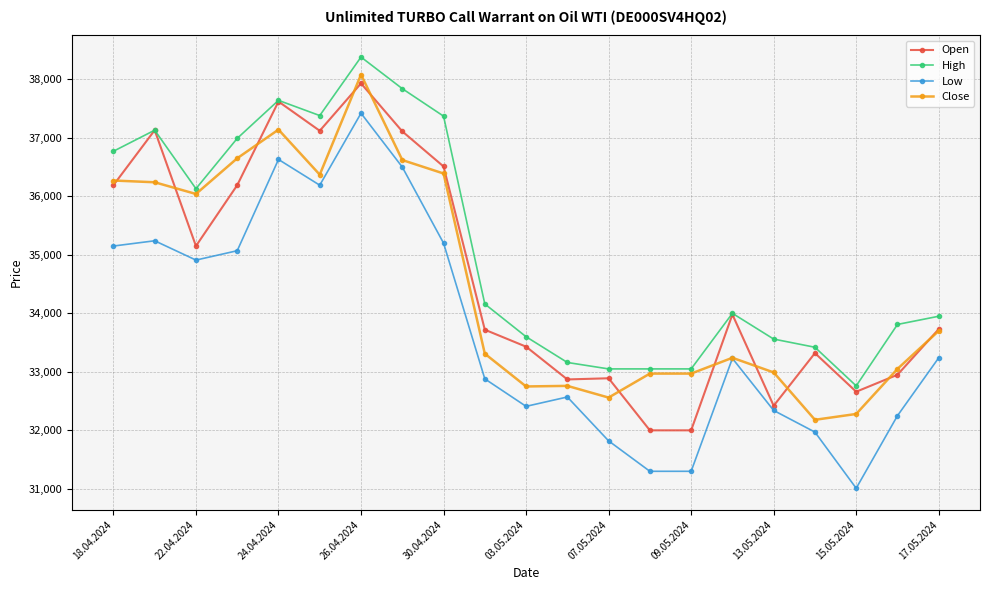

Which series has the widest spread of values?

Low